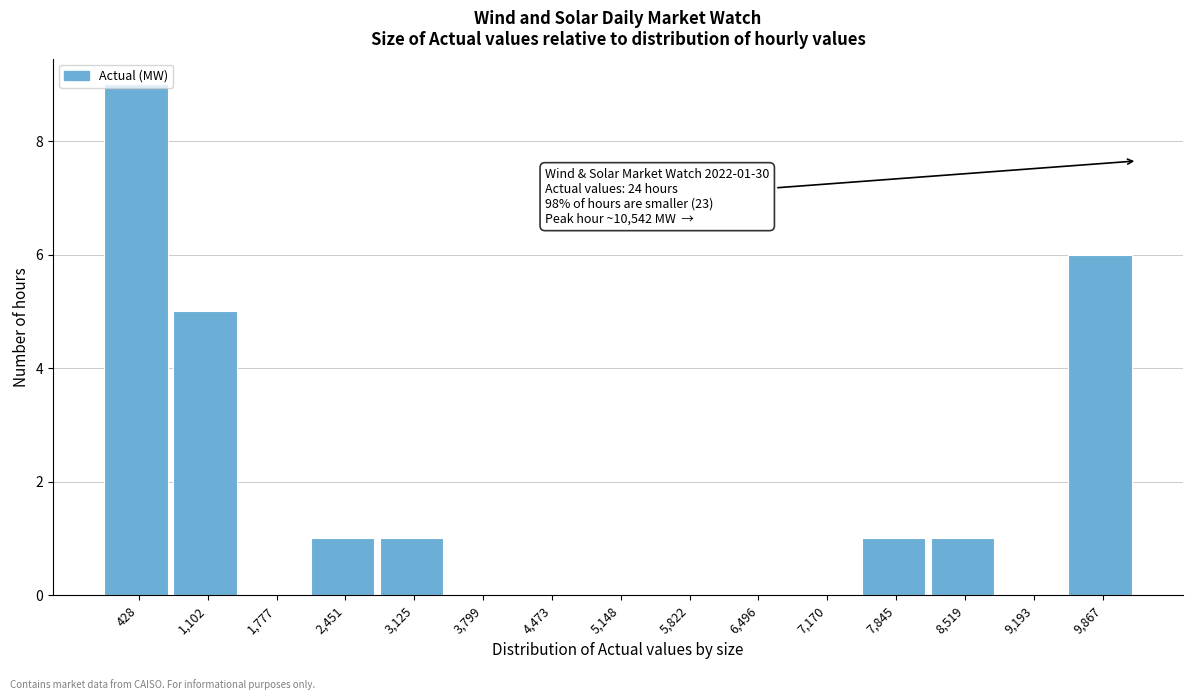

Which has a higher value, 7,845 or 6,496?

7,845